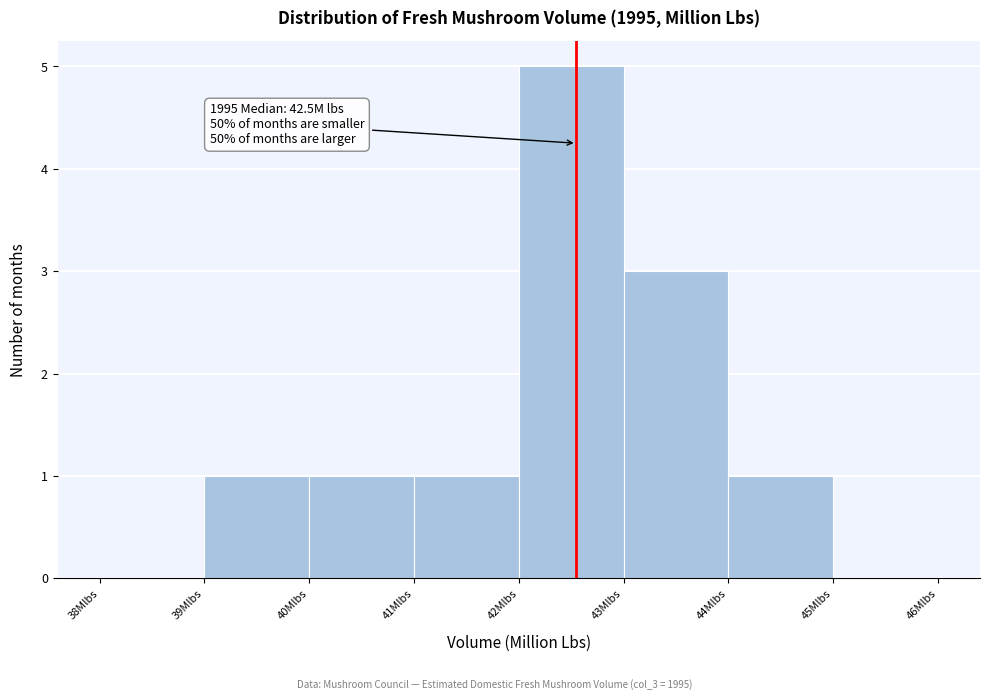

Which range on the x-axis has the tallest bar?

42 to 43